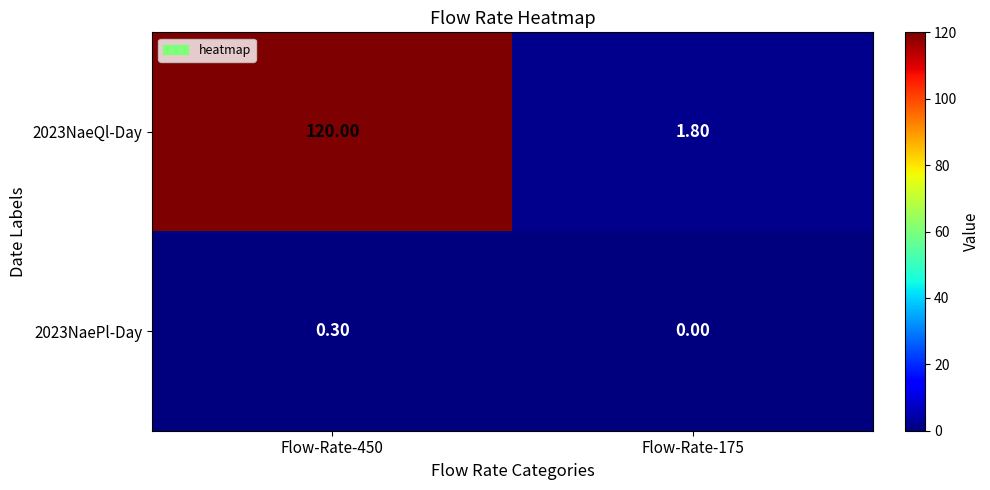

List the labels in order of 2023NaePl-Day value, smallest first.

Flow-Rate-175, Flow-Rate-450